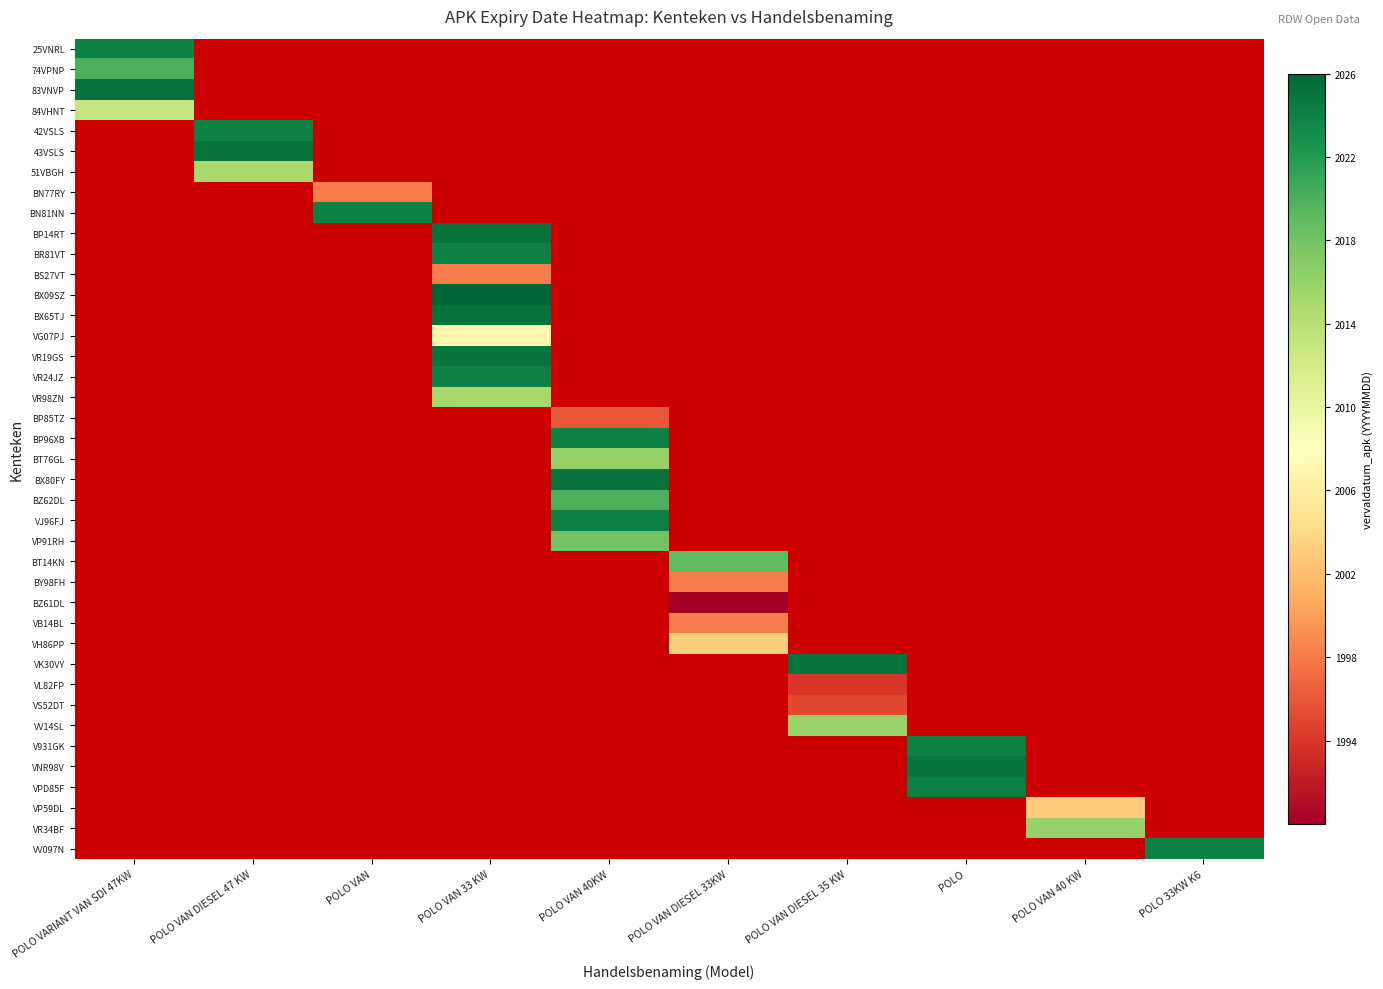

At which label does BT76GL reach its minimum?

POLO VARIANT VAN SDI 47KW